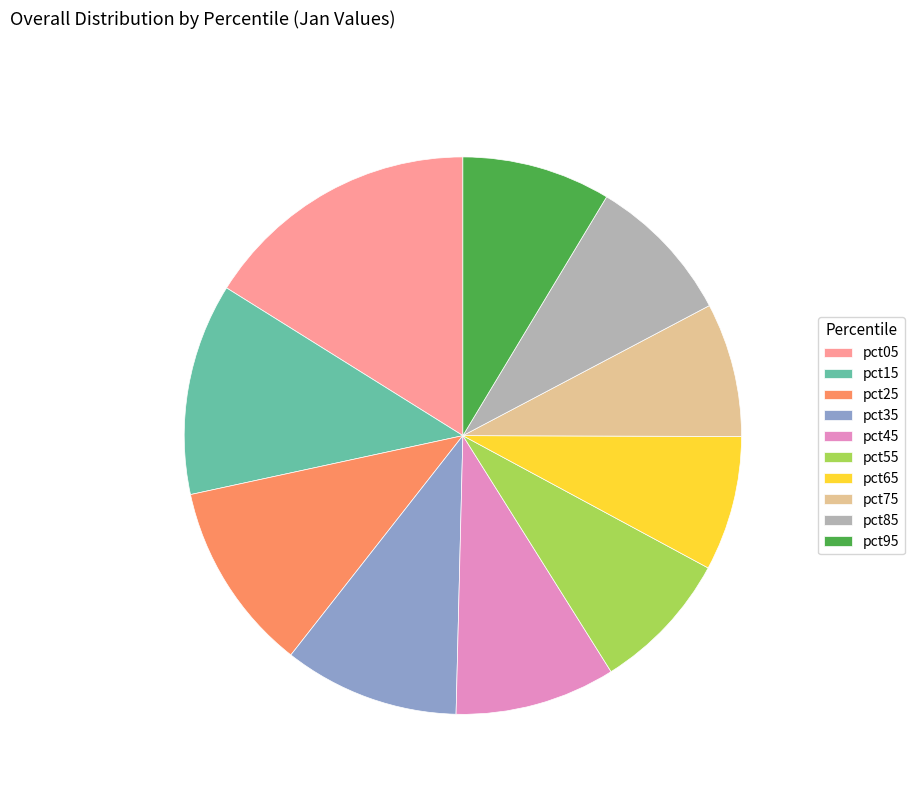

Is it true that pct95 is 9% of the pie?

True